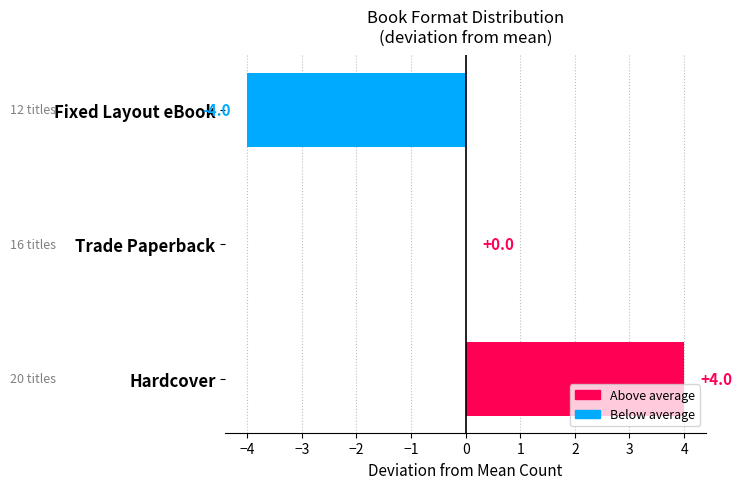

At which category does the chart reach its peak across all series?

Hardcover